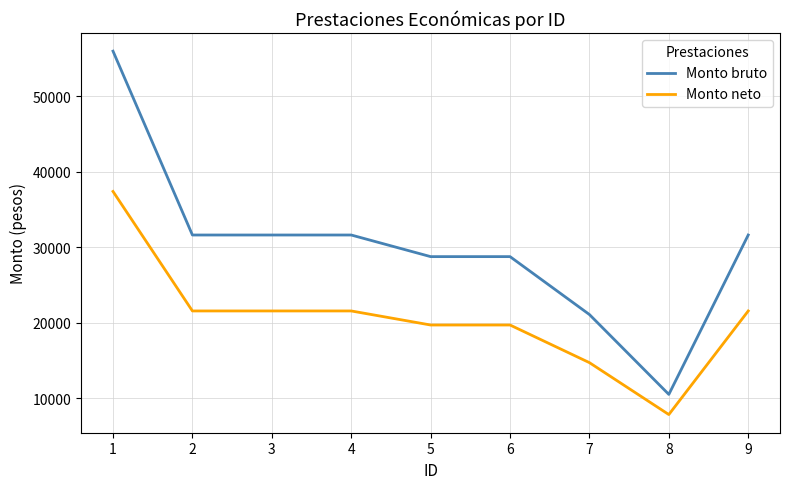

Is the value of Monto neto at 2 greater than the value of Monto bruto at 1?

No